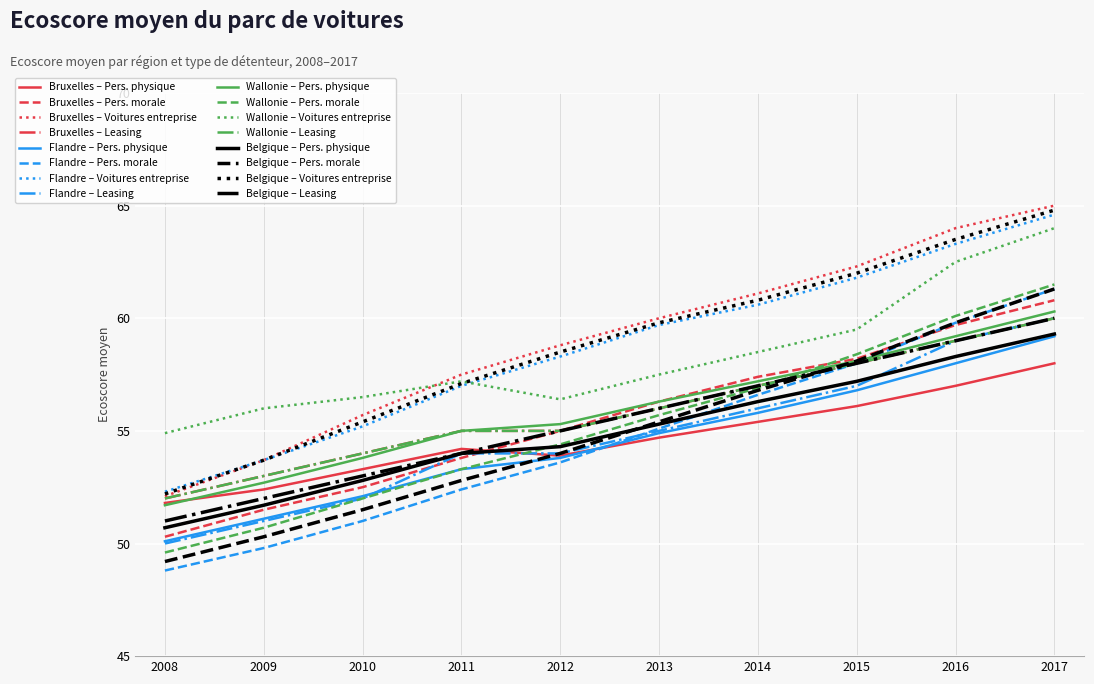

Does the chart have visible grid lines?

Yes